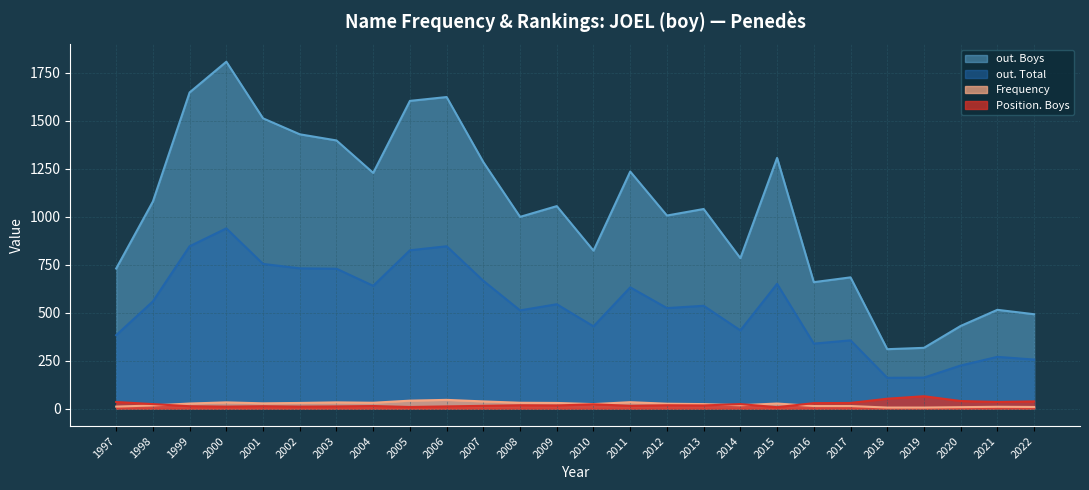

Where is the first local maximum for Frequency?

2000